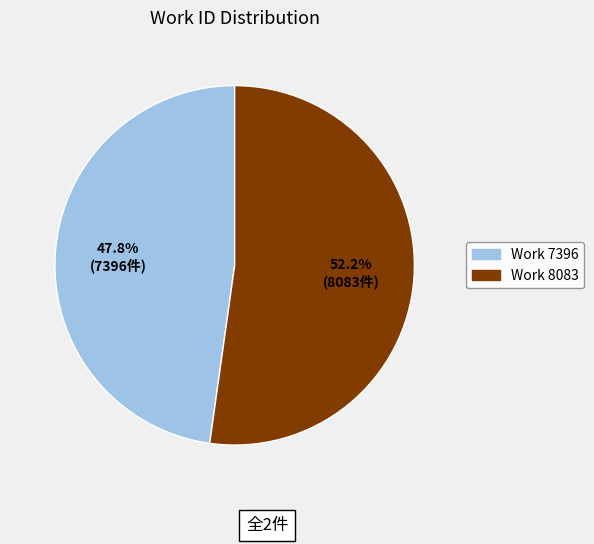

How many slices are in this pie chart?

2